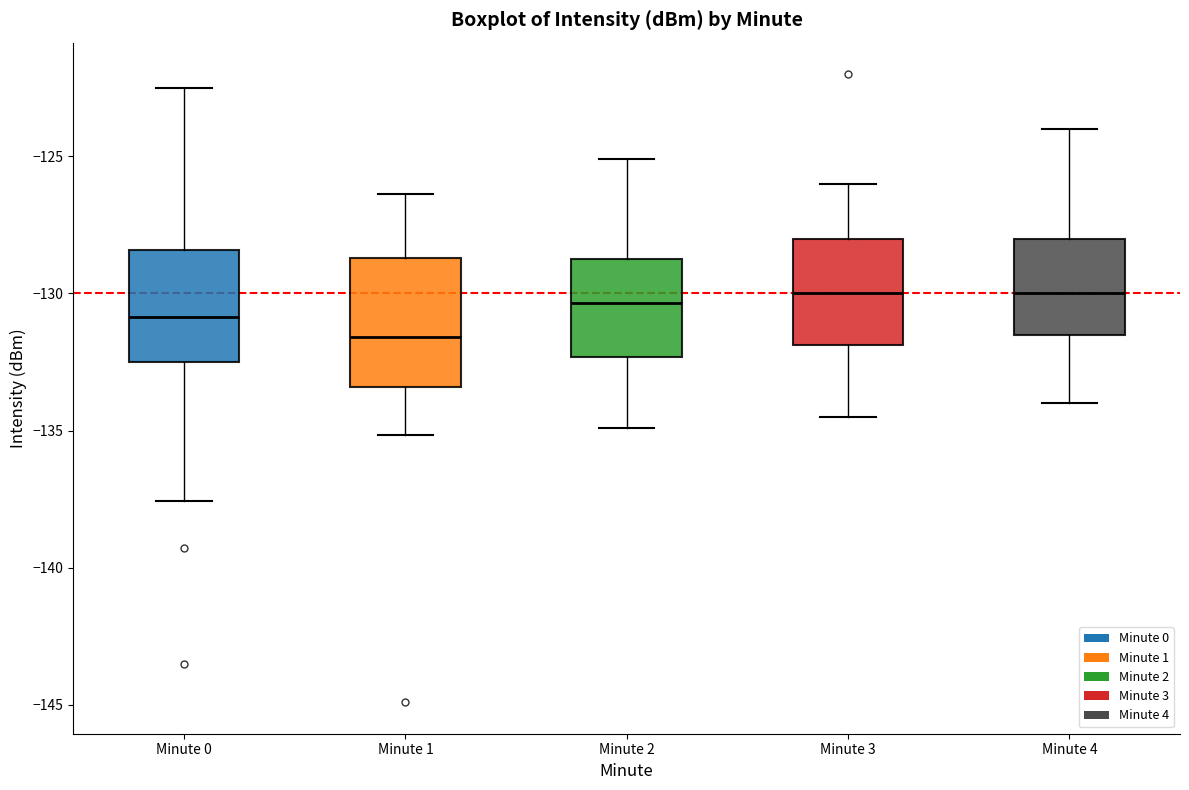

Reading left to right, read every box against the y-axis: the position of its median line, the range the box covers, and the ends of its whiskers. The values are not printed on the chart, so give them approximately, as read against the axis.

Minute 0: median -131.0, box -132.5 to -128.5, whiskers -137.5 to -122.5
Minute 1: median -131.5, box -133.5 to -128.5, whiskers -135.0 to -126.5
Minute 2: median -130.5, box -132.5 to -128.5, whiskers -135.0 to -125.0
Minute 3: median -130.0, box -132.0 to -128.0, whiskers -134.5 to -126.0
Minute 4: median -130.0, box -131.5 to -128.0, whiskers -134.0 to -124.0